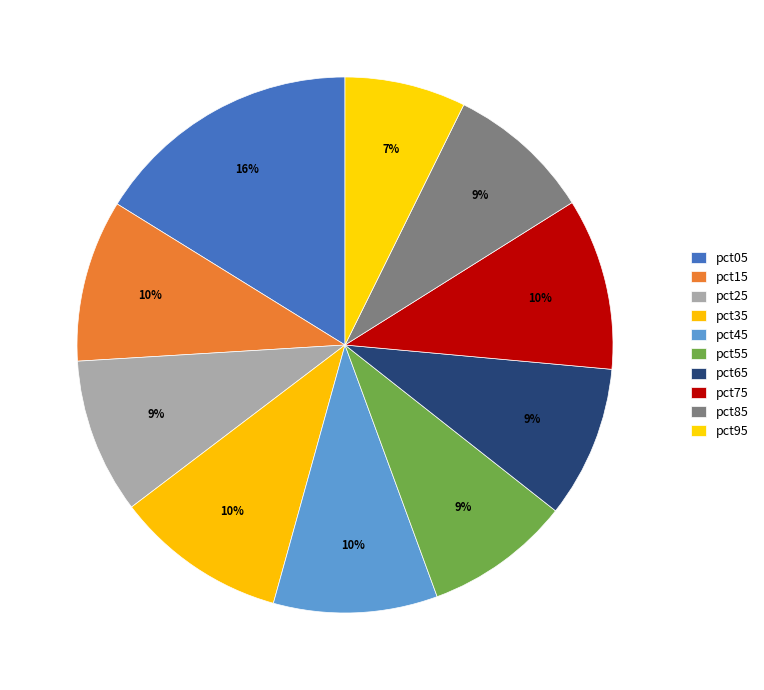

How many slices are in this pie chart?

10